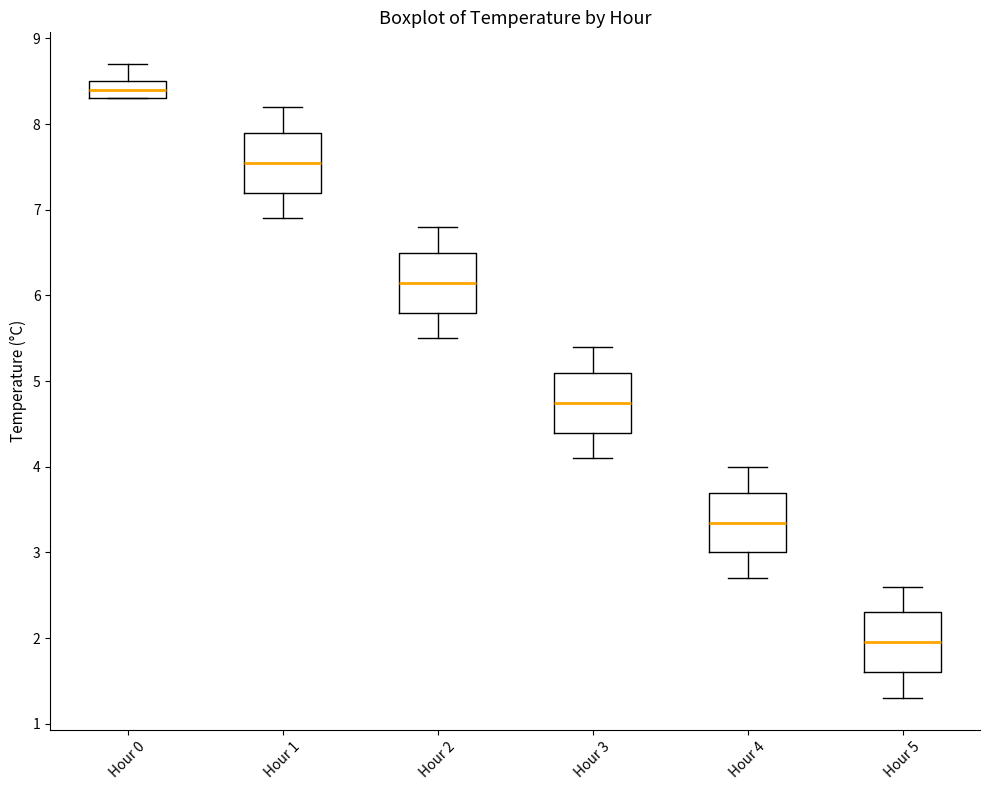

Reading left to right, transcribe this box plot: for each box, give where its median line is, the range the box spans, and where its two whiskers end, as read against the y-axis. The values are not printed on the chart, so give them approximately, as read against the axis.

Hour 0: median 8.4, box 8.3 to 8.5, whiskers 8.3 to 8.7
Hour 1: median 7.6, box 7.2 to 7.9, whiskers 6.9 to 8.2
Hour 2: median 6.2, box 5.8 to 6.5, whiskers 5.5 to 6.8
Hour 3: median 4.8, box 4.4 to 5.1, whiskers 4.1 to 5.4
Hour 4: median 3.4, box 3.0 to 3.7, whiskers 2.7 to 4.0
Hour 5: median 2.0, box 1.6 to 2.3, whiskers 1.3 to 2.6